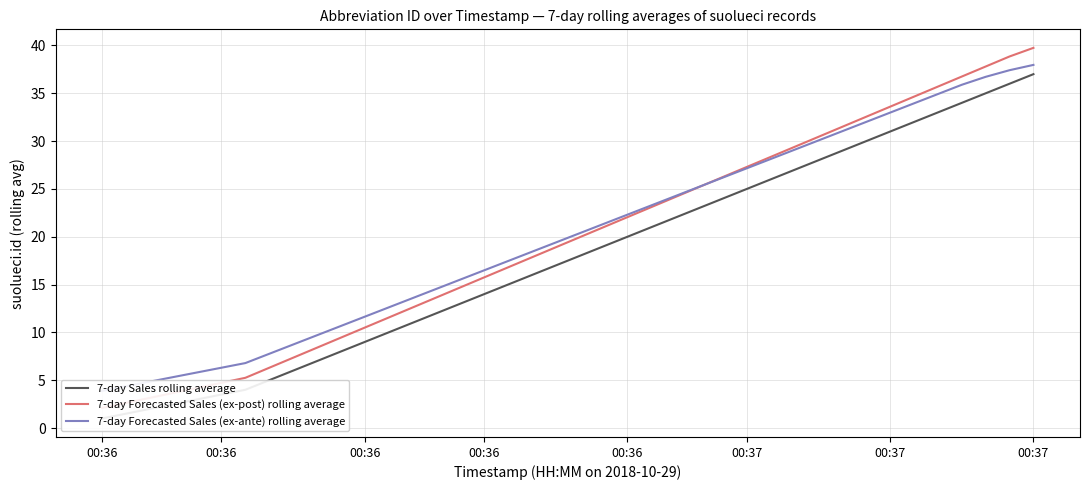

What are all the series names shown in the legend?

7-day Sales rolling average, 7-day Forecasted Sales (ex-post) rolling average, 7-day Forecasted Sales (ex-ante) rolling average